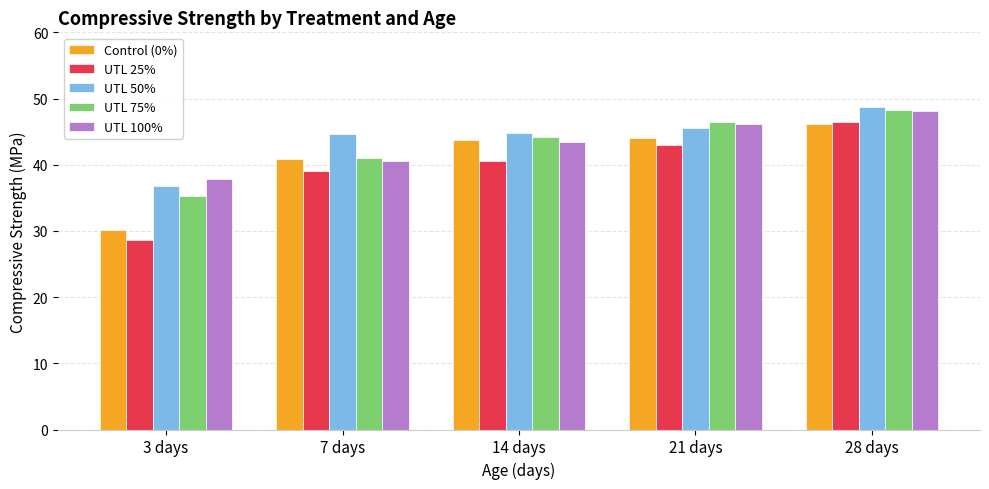

How many data points does each series have?

5